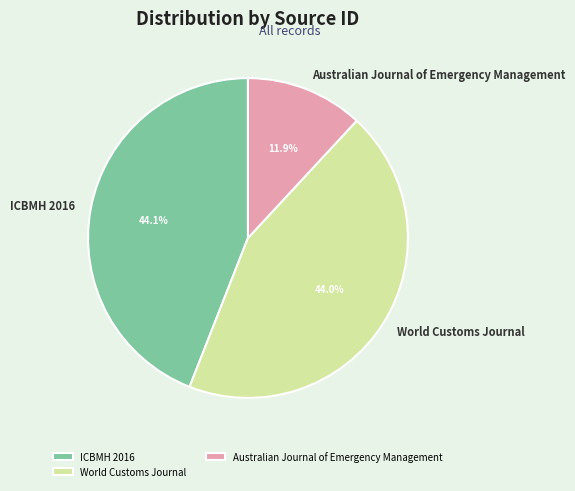

What is the smallest slice in the pie chart?

Australian Journal of Emergency Management